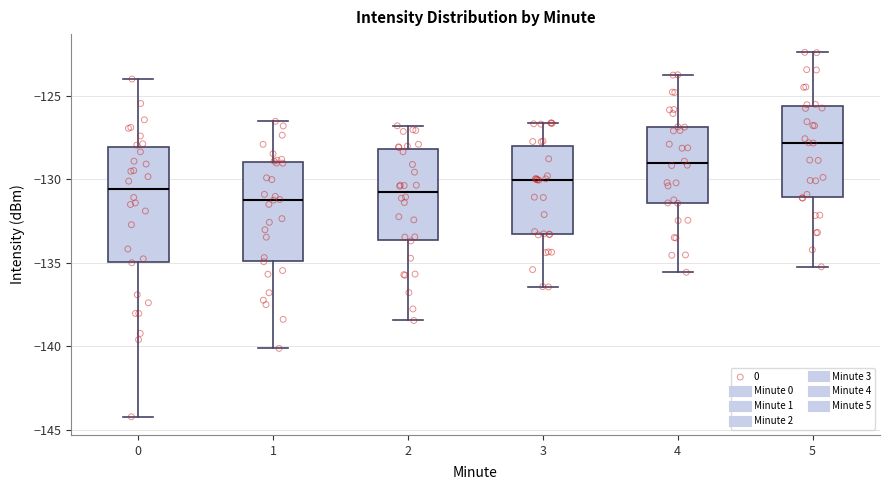

Where does the lower whisker of the box at x = 4 end on the y-axis? The values are not printed on the chart, so give them approximately, as read against the axis.

-135.5